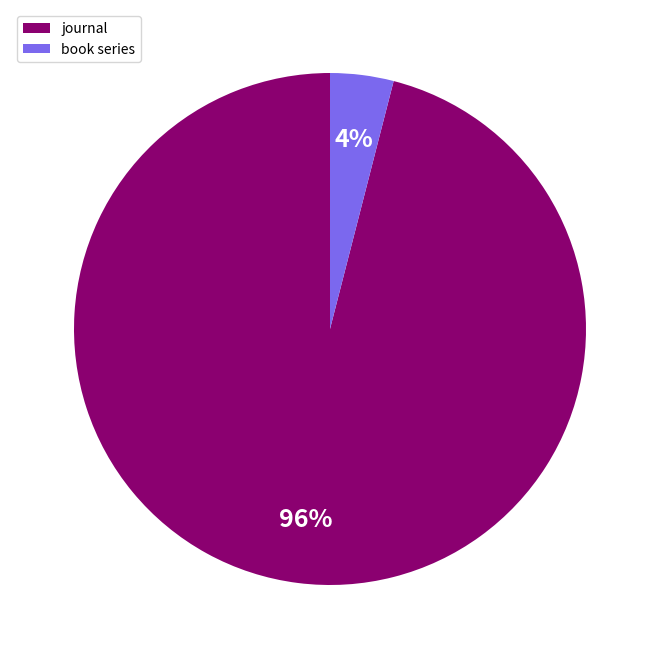

Rank the categories by value from lowest to highest.

book series, journal